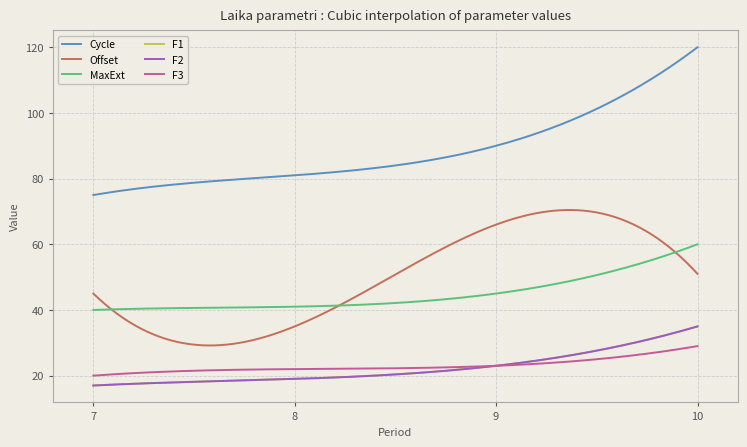

Rank the series by their maximum value, from highest to lowest.

Cycle, Offset, MaxExt, F1, F2, F3